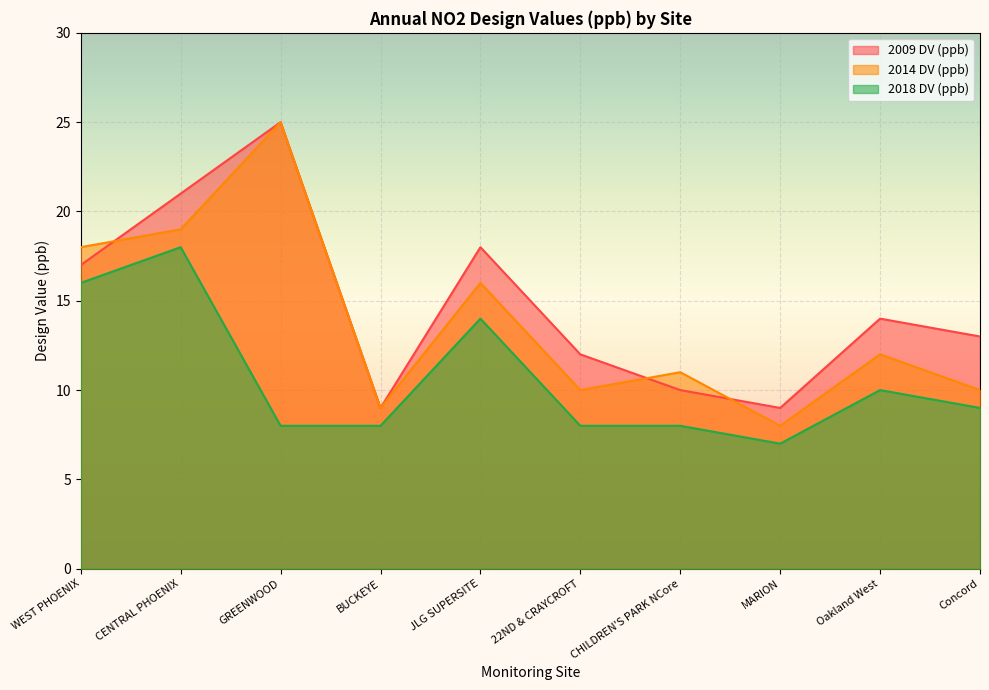

Where is the first local maximum for 2018 DV (ppb)?

CENTRAL PHOENIX